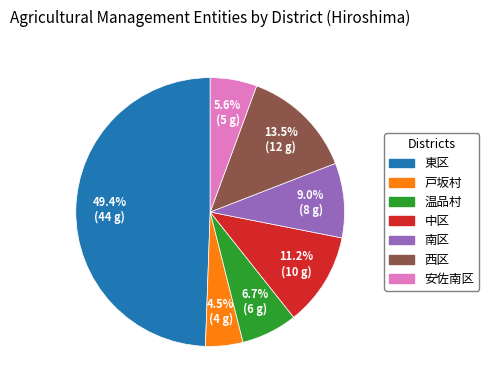

How many segments does this pie chart have?

7